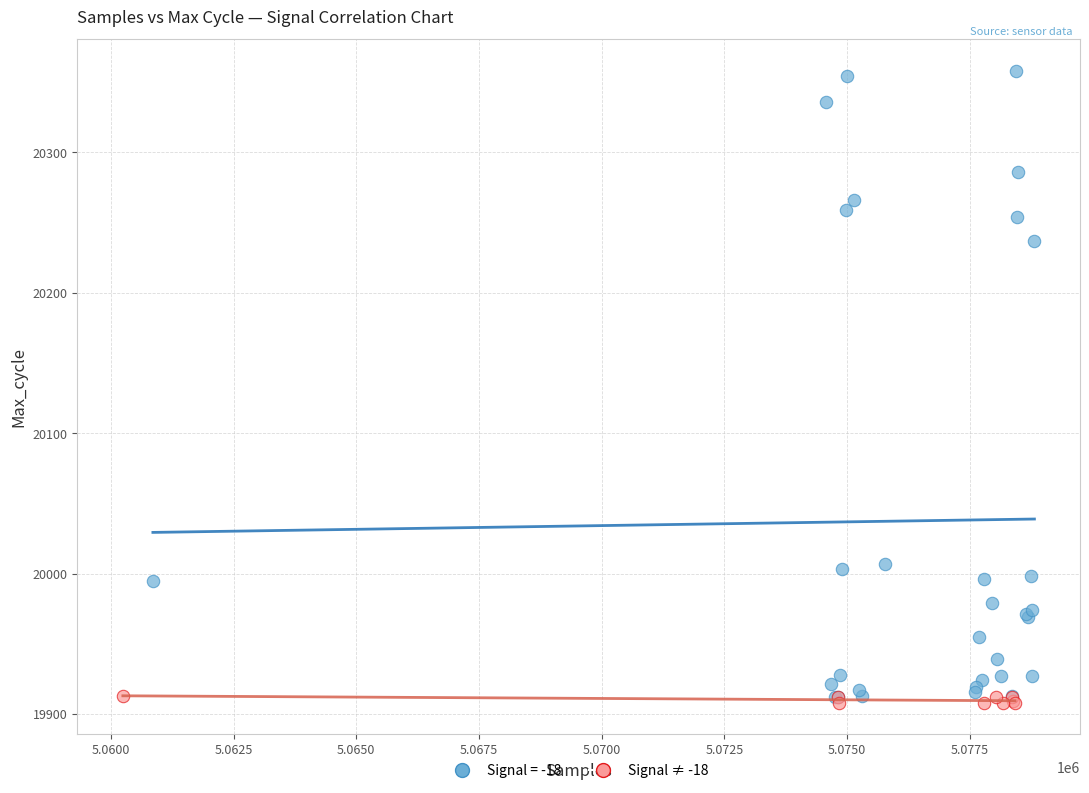

Which series has the widest spread of Y values?

Signal = -18